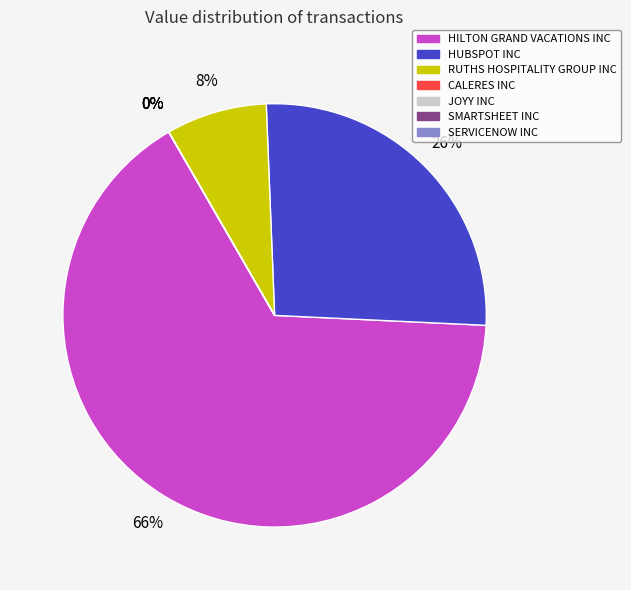

Is it true that HILTON GRAND VACATIONS INC is 57% of the pie?

False